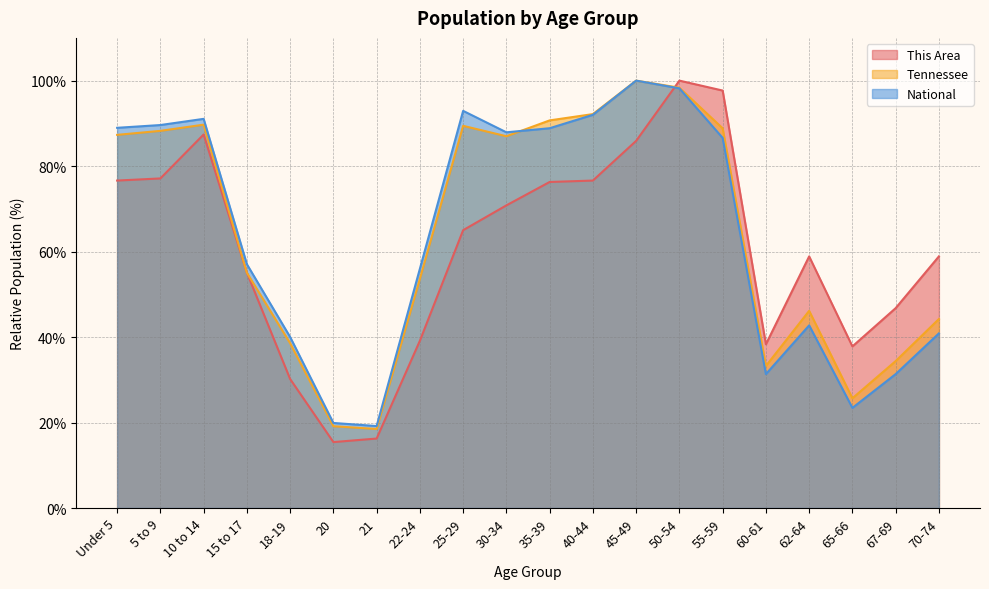

What is the spread (max minus min) of values at 35-39?

14.4